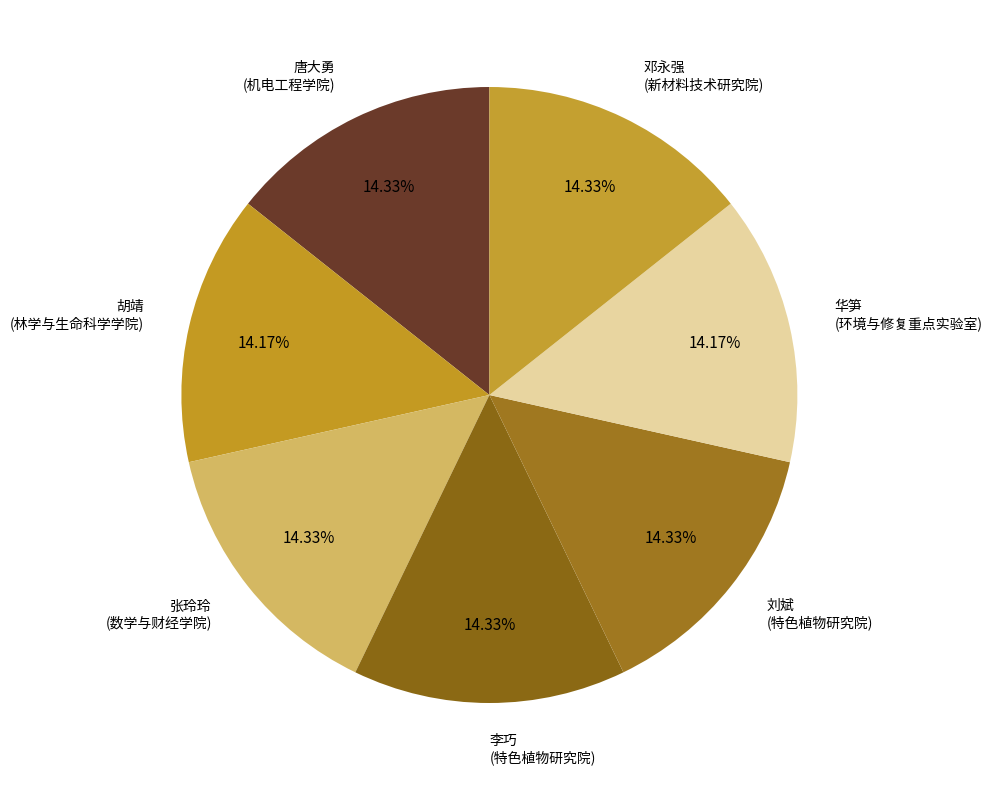

Is the sum of 张玲玲 (数学与财经学院) and 华笋 (环境与修复重点实验室) greater than half?

No